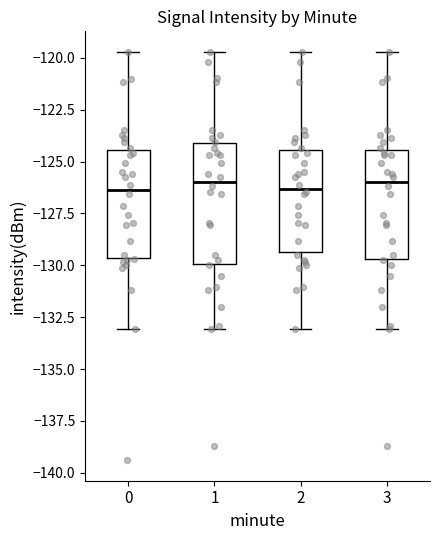

Which box is the tallest, from its lower edge to its upper edge?

1